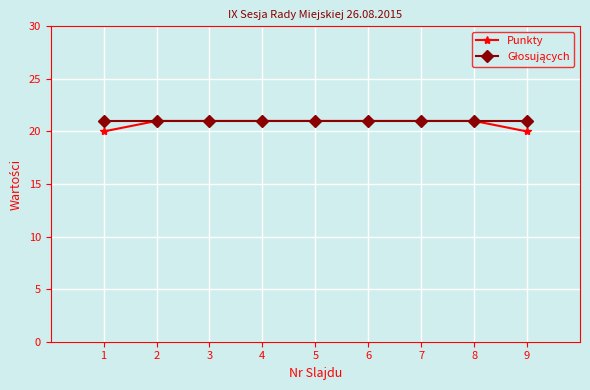

The value of Punkty at 4 is 32. True or false?

False